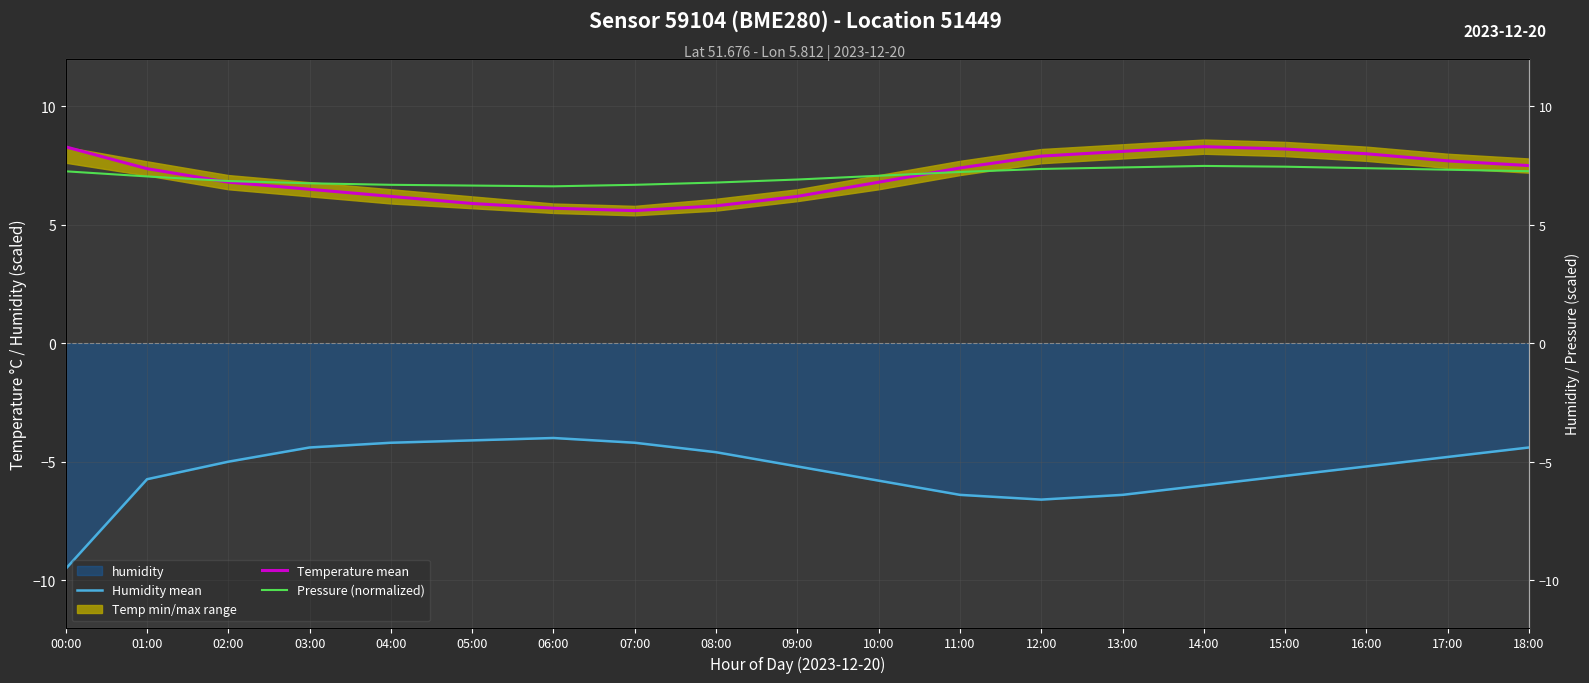

What is the smallest value displayed?

-9.5